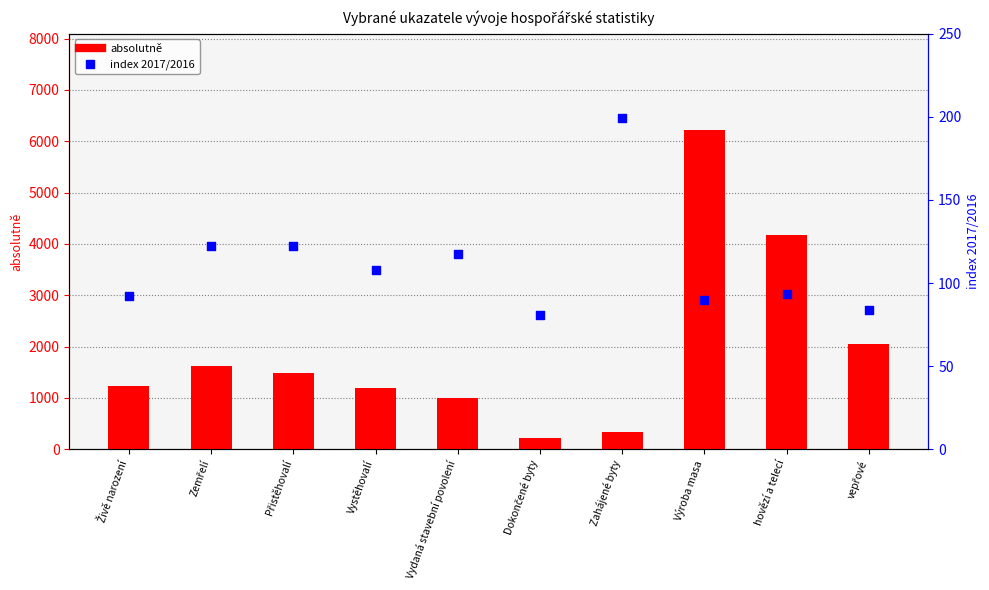

Which series has the largest total across all categories?

absolutně